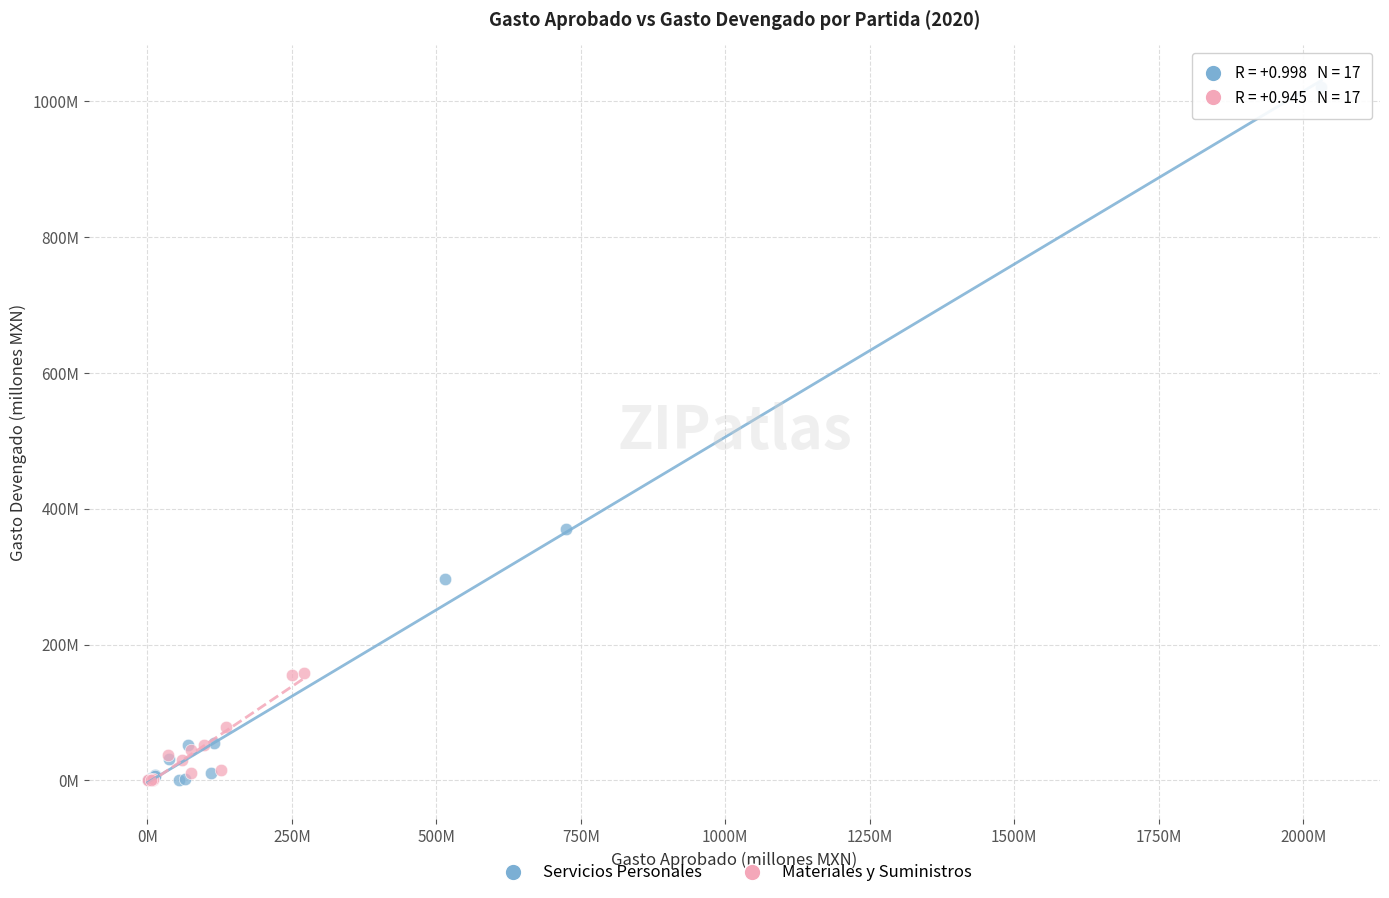

Which series contains the highest Y value?

Servicios Personales